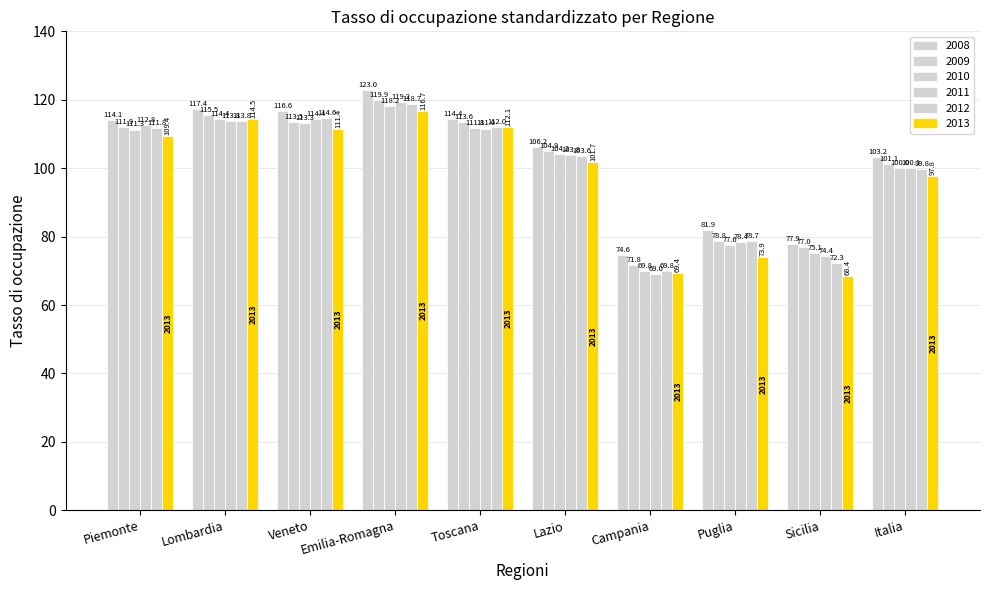

Reading left to right, extract all data points from this chart.

2008: 114.1	117.4	116.6	123.0	114.4	106.2	74.6	81.9	77.9	103.2
2009: 111.9	115.5	113.5	119.9	113.6	104.9	71.8	78.8	77.0	101.1
2010: 111.3	114.4	113.3	118.2	111.8	104.2	69.8	77.6	75.1	100.0
2011: 112.8	113.8	114.4	119.2	111.6	103.8	69.0	78.4	74.4	100.1
2012: 111.8	113.8	114.6	118.7	112.0	103.6	69.8	78.7	72.3	99.8
2013: 109.4	114.5	111.4	116.7	112.1	101.7	69.4	73.9	68.4	97.8